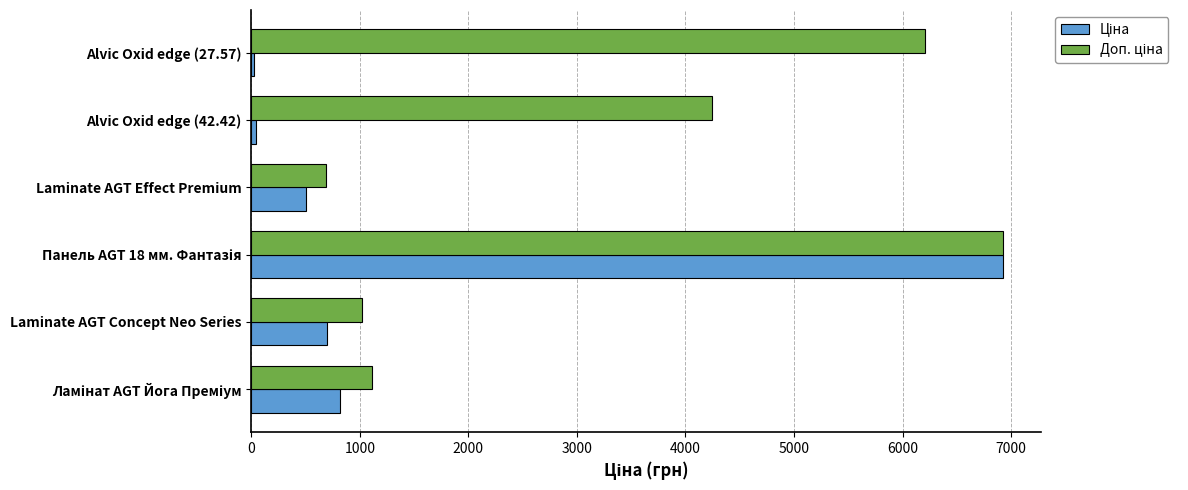

What is the value of the Доп. ціна bar at the 6th from the left?

6204.0